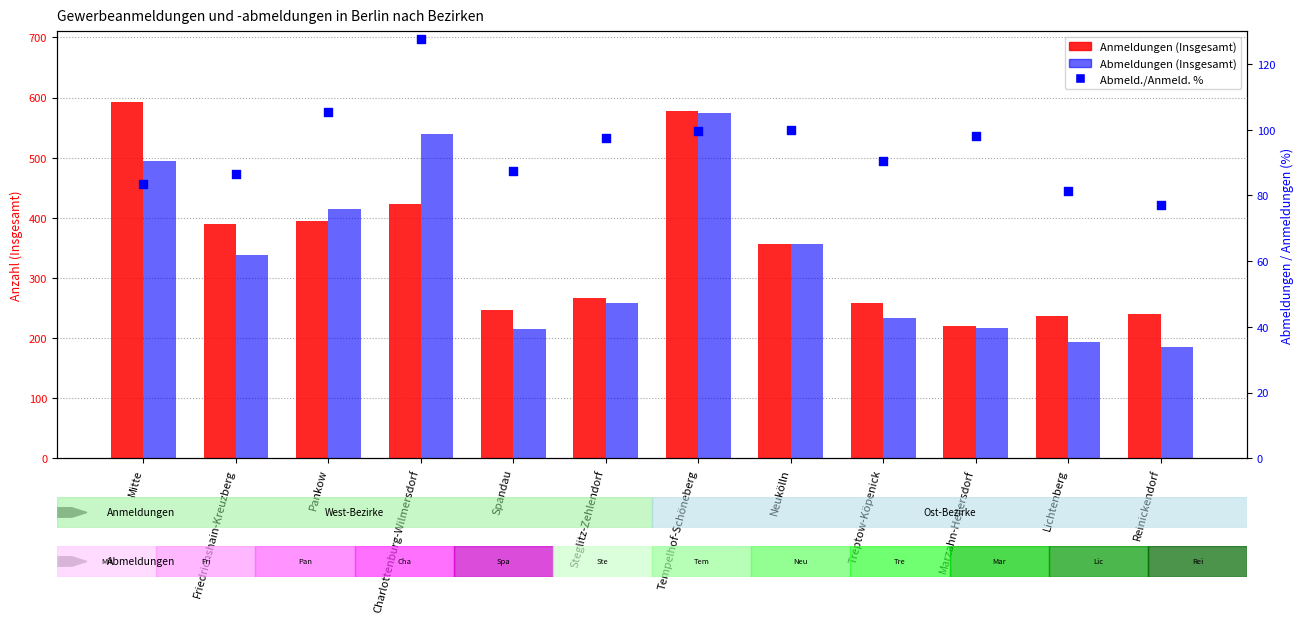

Which series contains the highest Y value?

Anmeldungen